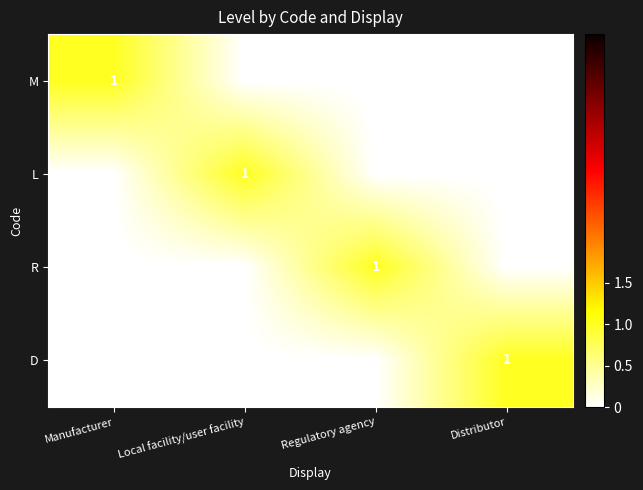

The value of D at Distributor is 1. True or false?

True